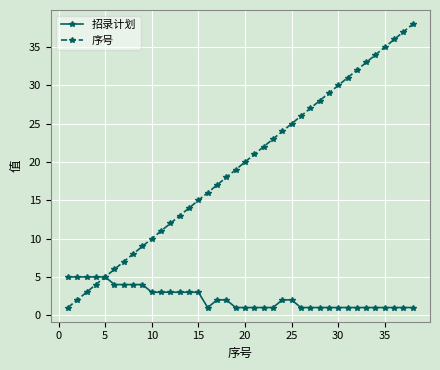

Which series has the largest range (max minus min)?

序号